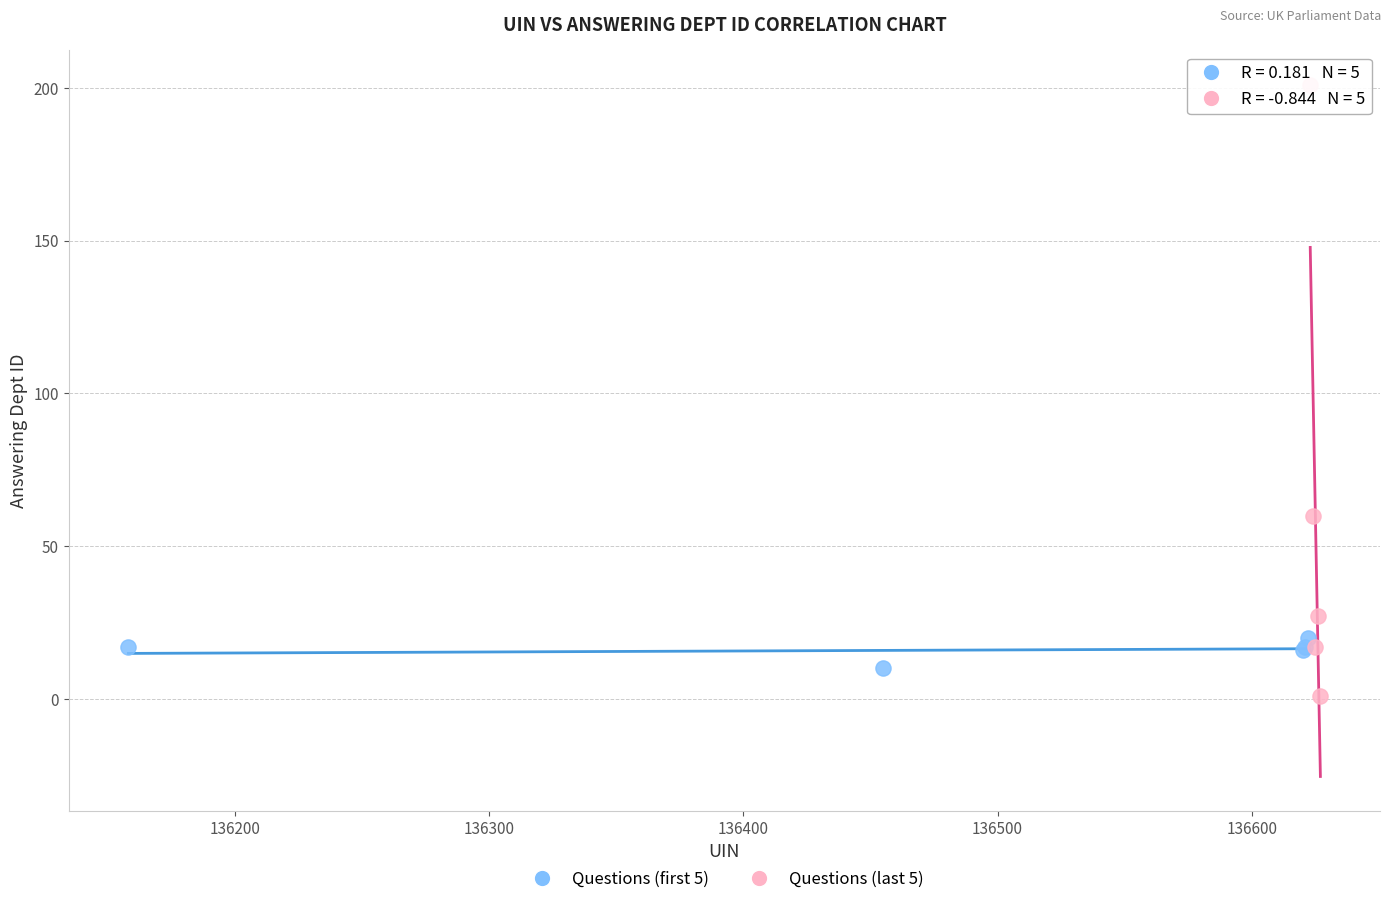

Which series reaches the maximum Y coordinate?

Questions (last 5)